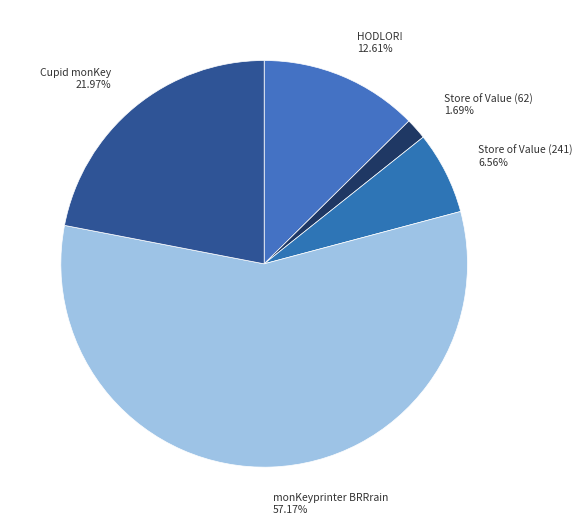

Combined, what portion of the pie is monKeyprinter BRRrain and Store of Value (241)?

63.7%